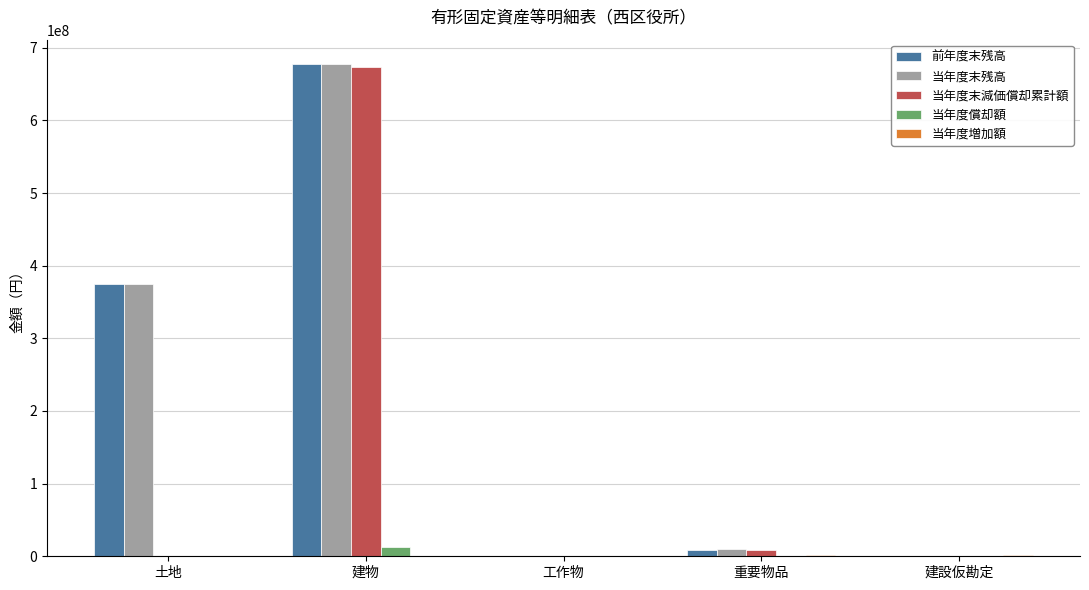

What is the average value of the 当年度末減価償却累計額 series?

136469159